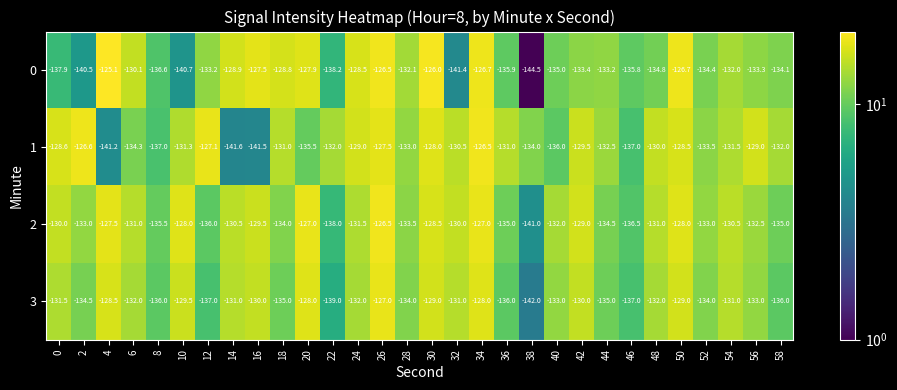

True or false: 3 has a value of -79.4 at 44.

False